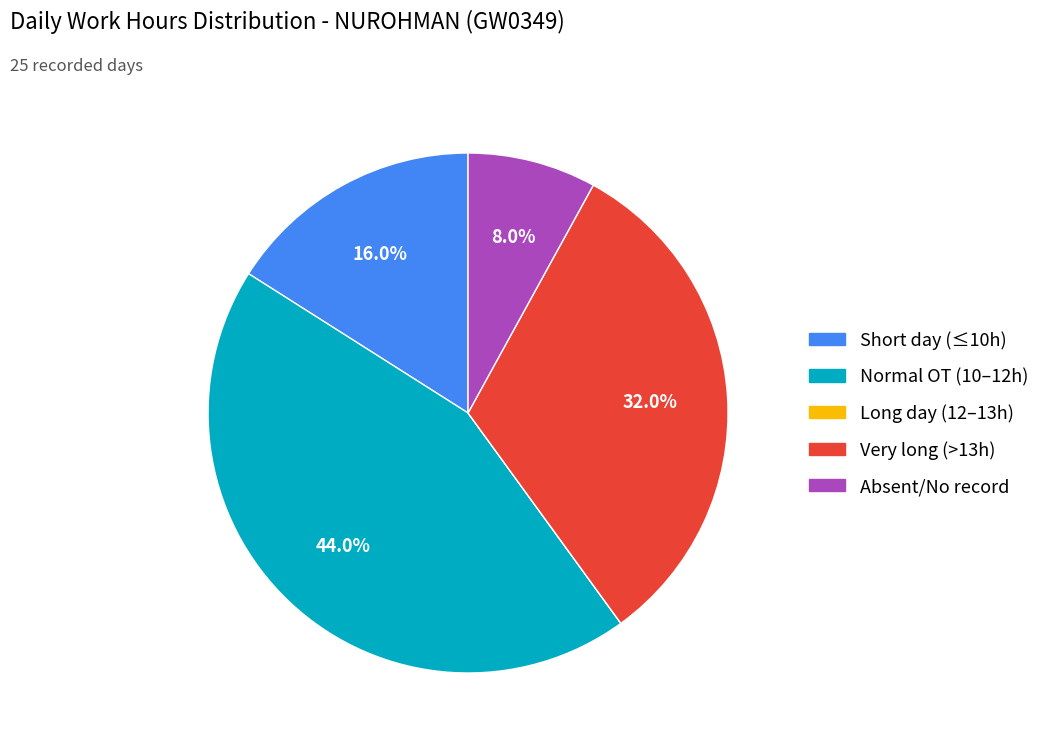

Does any single category account for the majority?

No